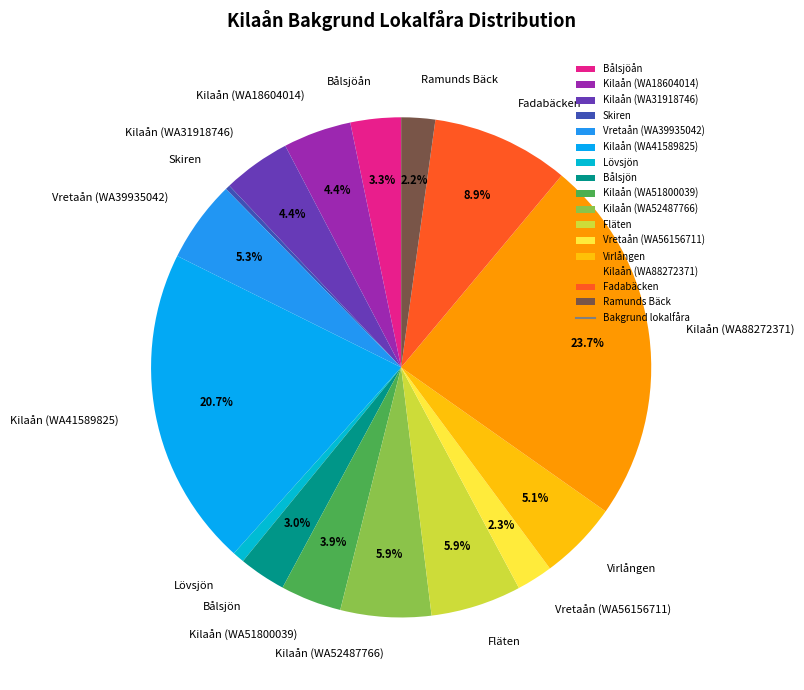

Is it true that Kilaån (WA88272371) is 24% of the pie?

True